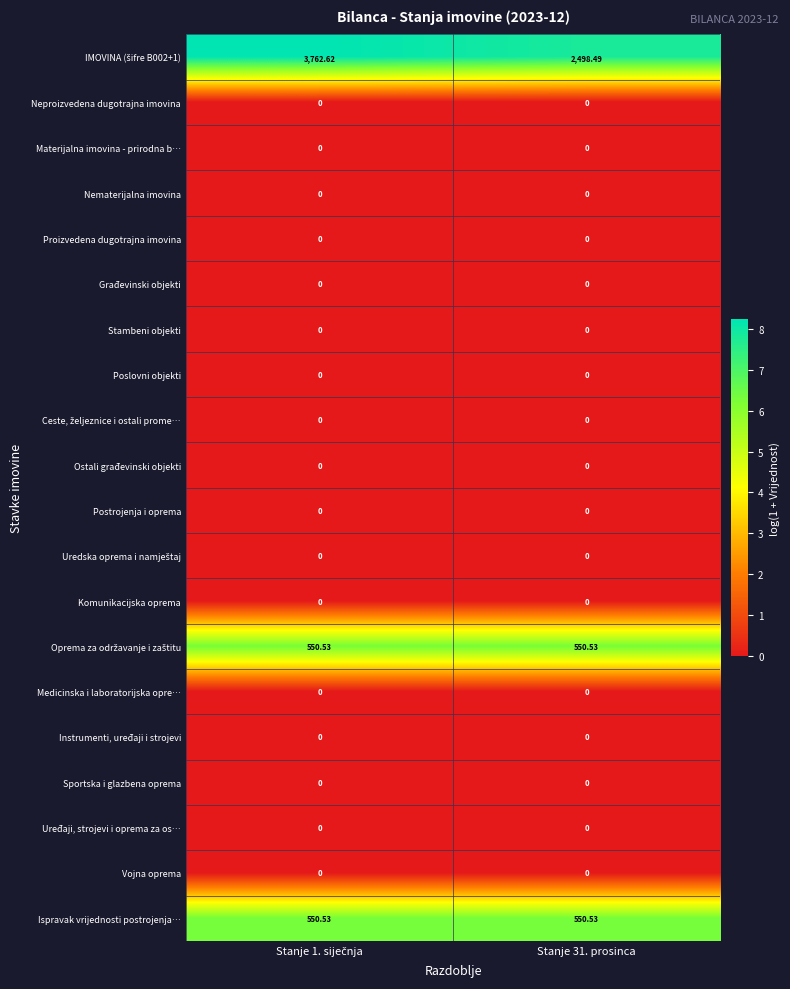

Is the value of Postrojenja i oprema at Stanje 31. prosinca greater than the value of Ispravak vrijednosti postrojenja… at Stanje 31. prosinca?

No